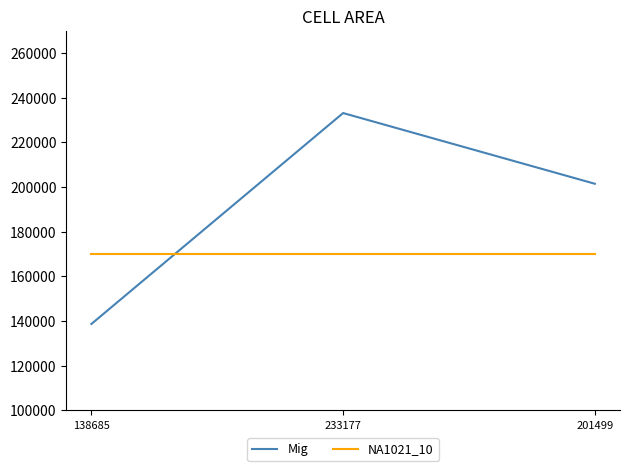

What is the highest value of the NA1021_10 series?

170024